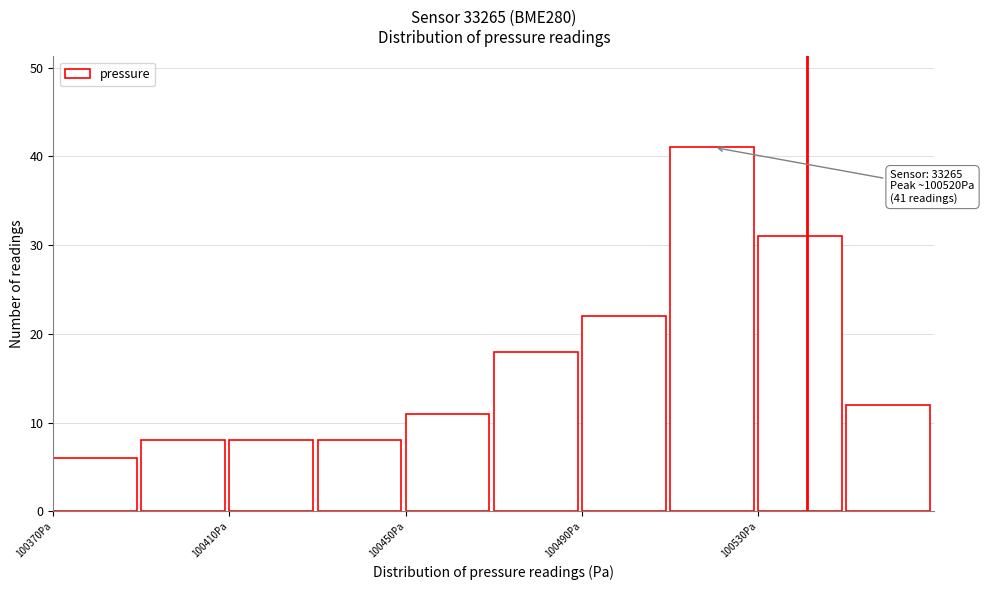

Which range on the x-axis has the tallest bar?

100510 to 100530